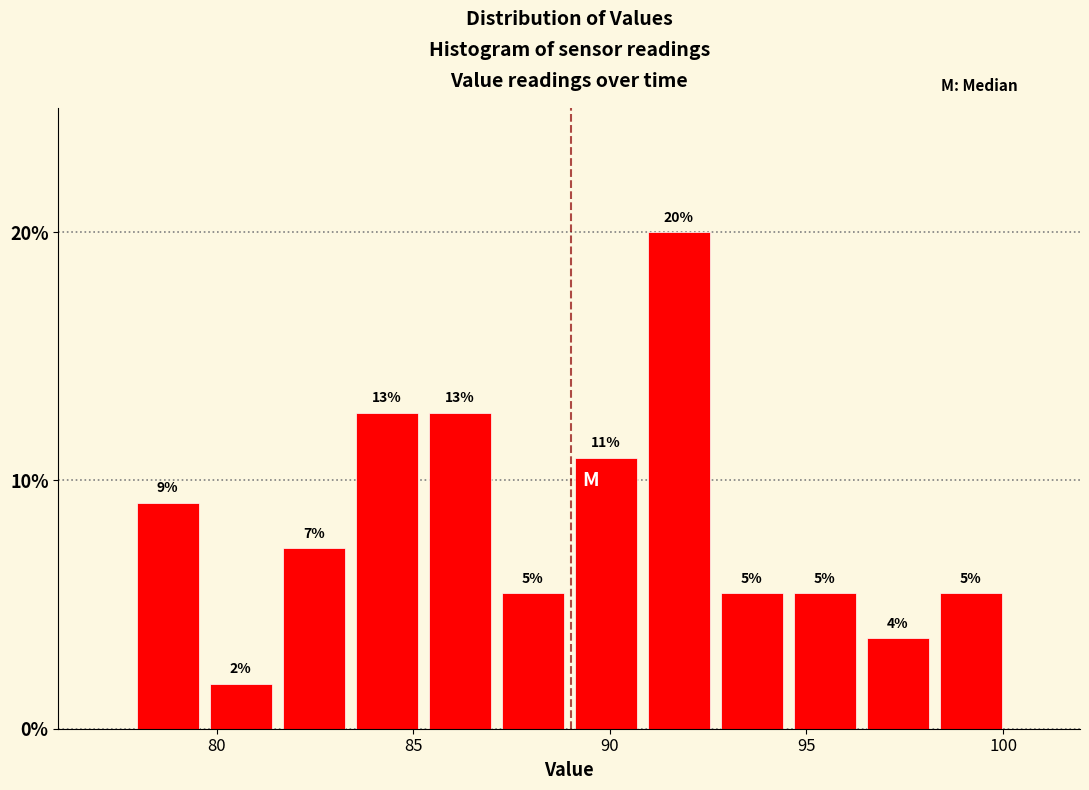

Read against the x-axis, roughly where is the centre of the tallest bar?

91.5